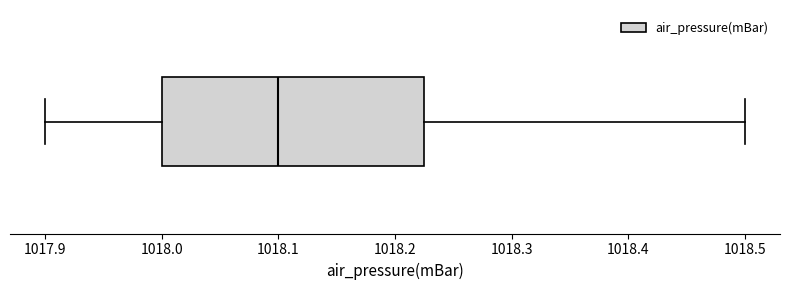

Read this box plot against the x-axis: the position of the median line, the range covered by the box, and the ends of both whiskers. The values are not printed on the chart, so give them approximately, as read against the axis.

median 1018.10, box 1018.00 to 1018.23, whiskers 1017.90 to 1018.50